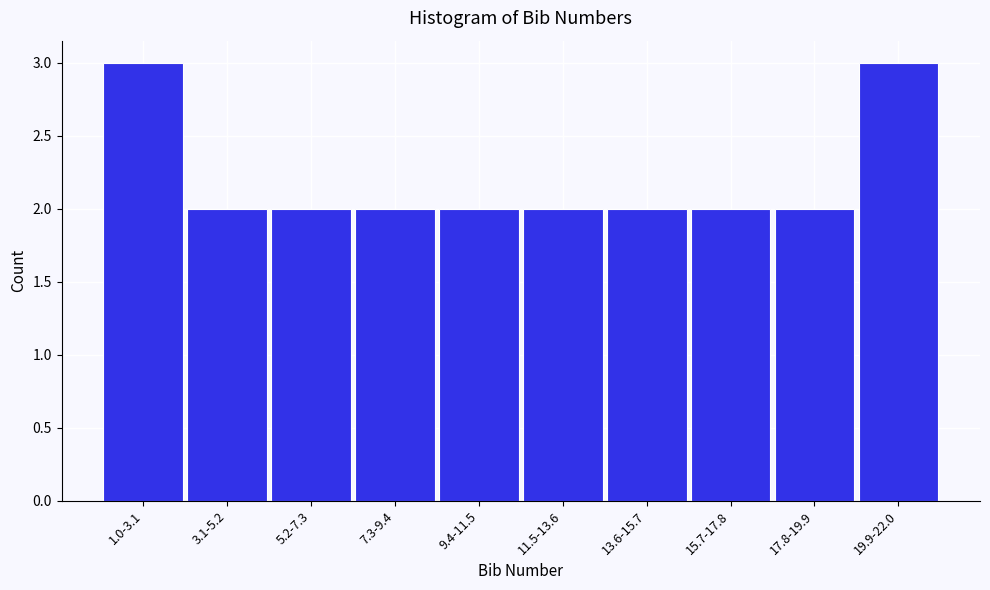

Reading right to left, transcribe all the data shown in this chart.

19.9-22.0=3	17.8-19.9=2	15.7-17.8=2	13.6-15.7=2	11.5-13.6=2	9.4-11.5=2	7.3-9.4=2	5.2-7.3=2	3.1-5.2=2	1.0-3.1=3